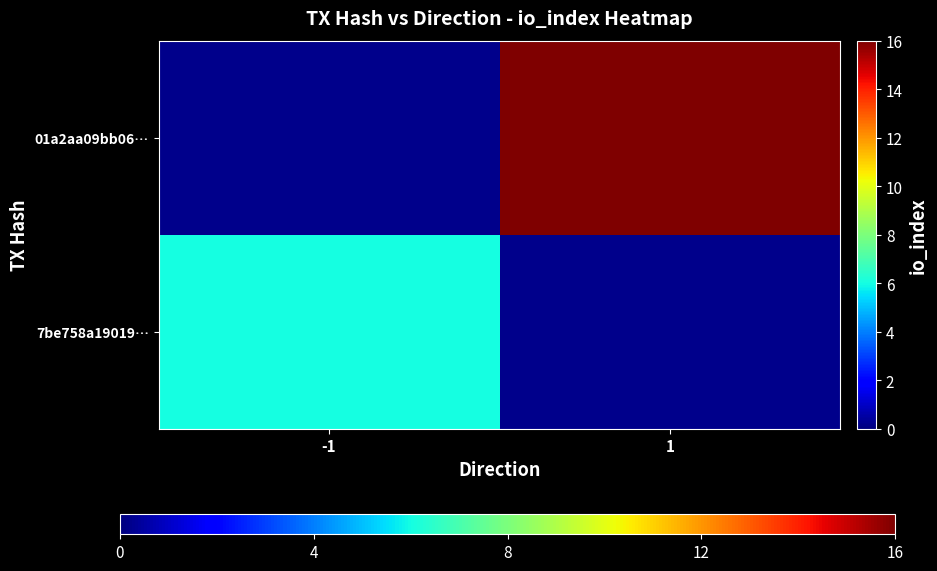

What is the minimum value shown in the chart?

6.0